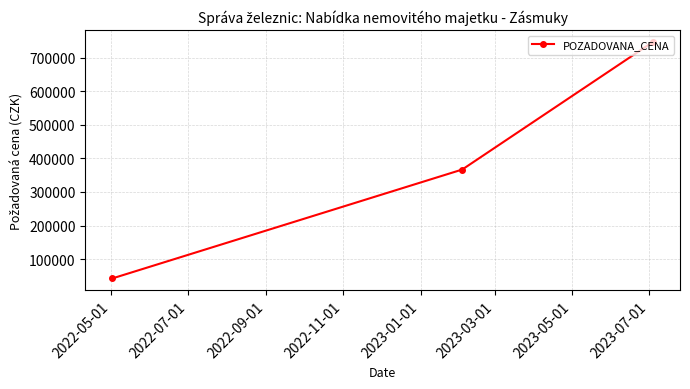

What is the sum of all values?

1157000